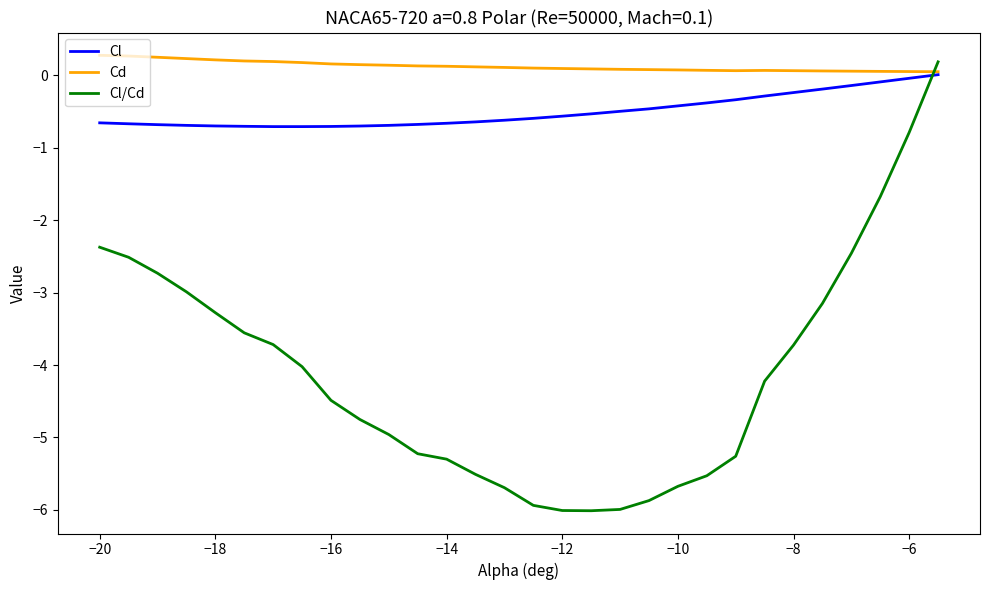

What are all the series names shown in the legend?

Cl, Cd, Cl/Cd